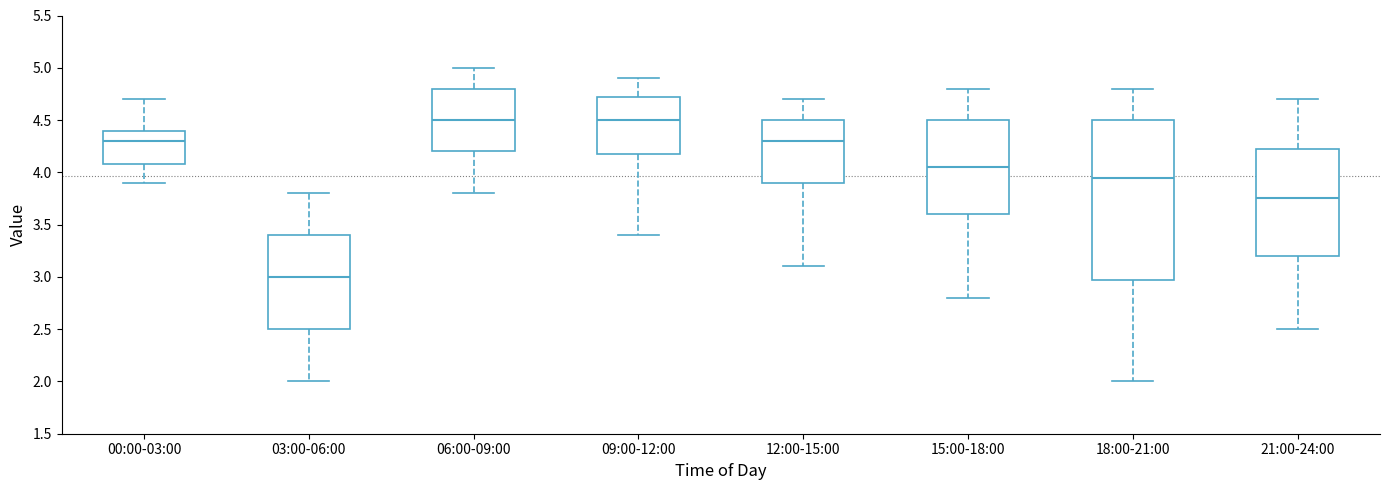

Where does the upper whisker of the box for 12:00-15:00 end on the y-axis? The values are not printed on the chart, so give them approximately, as read against the axis.

4.70